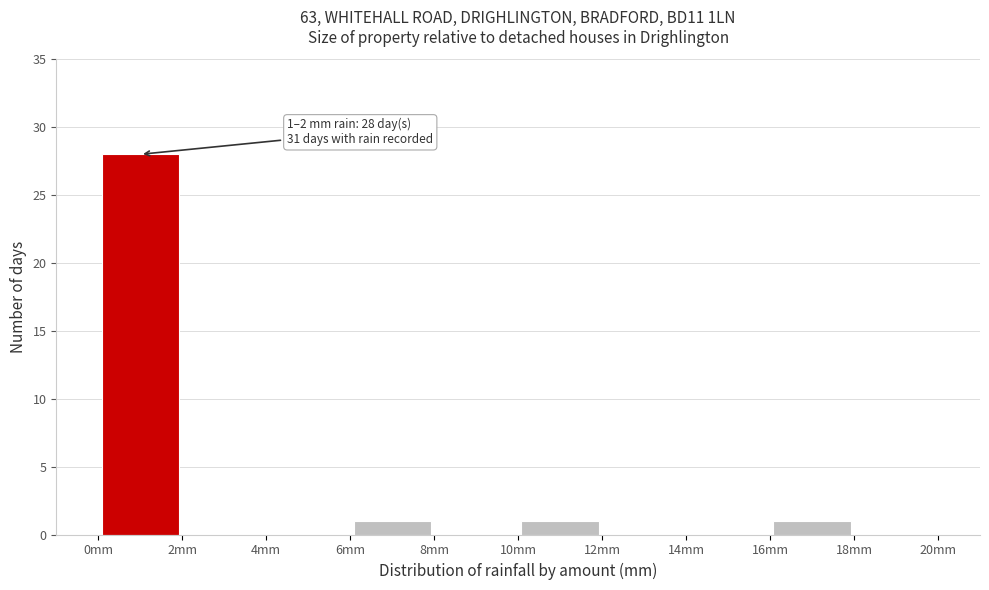

Over which range of the x-axis is the bar tallest?

0 to 2